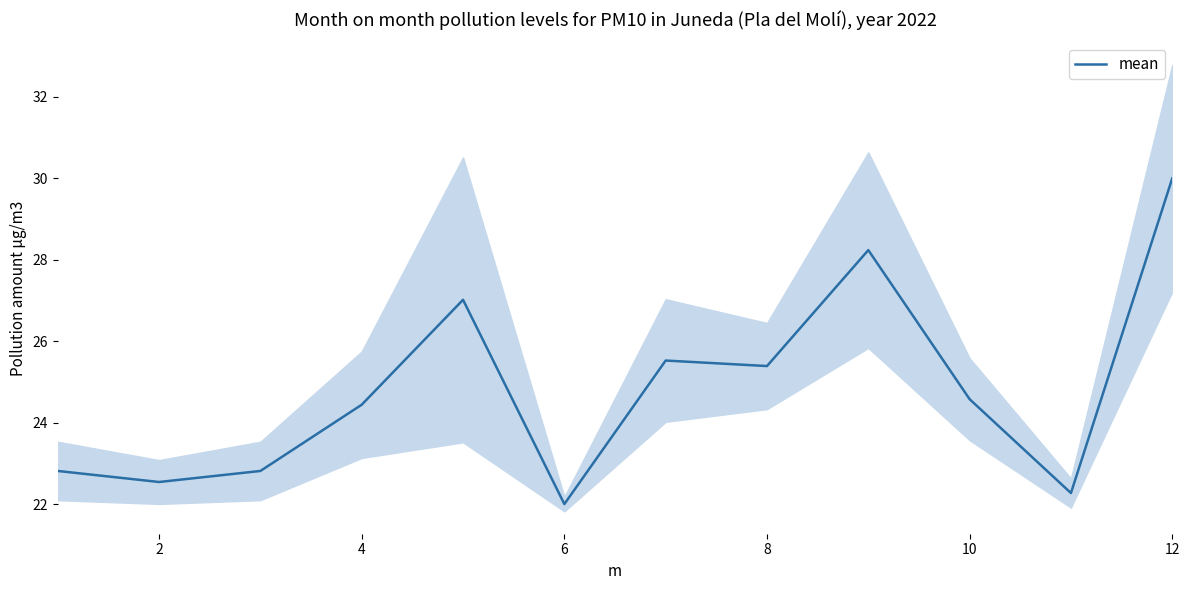

At which label does mean reach its minimum?

6